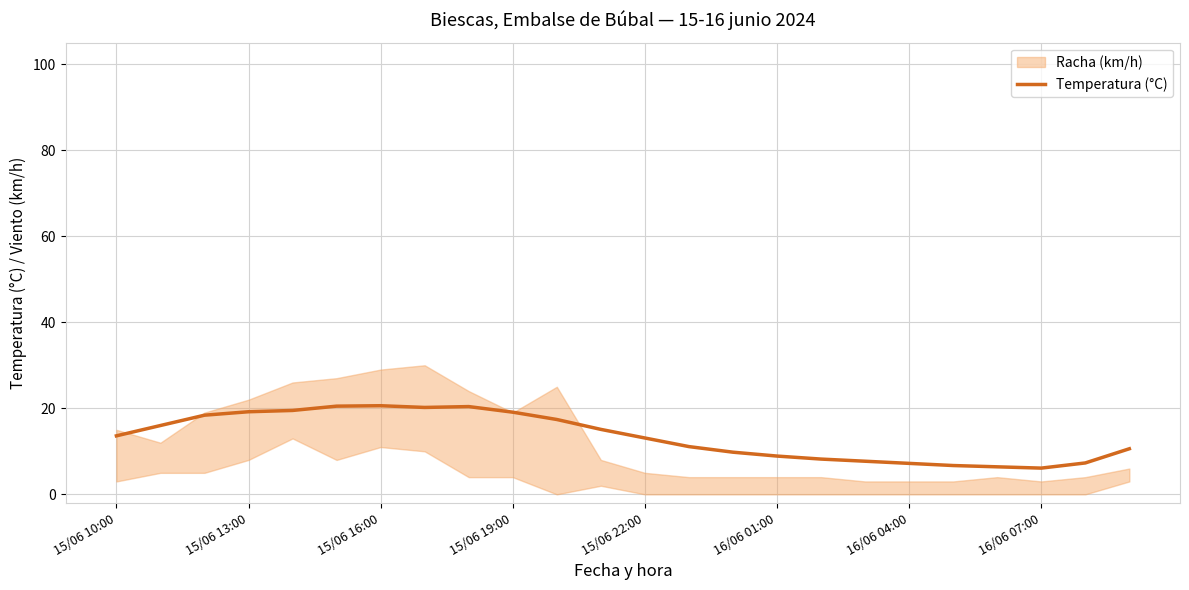

Is it true that Temperatura (°C) equals 10.2 at 15/06 19:00?

False